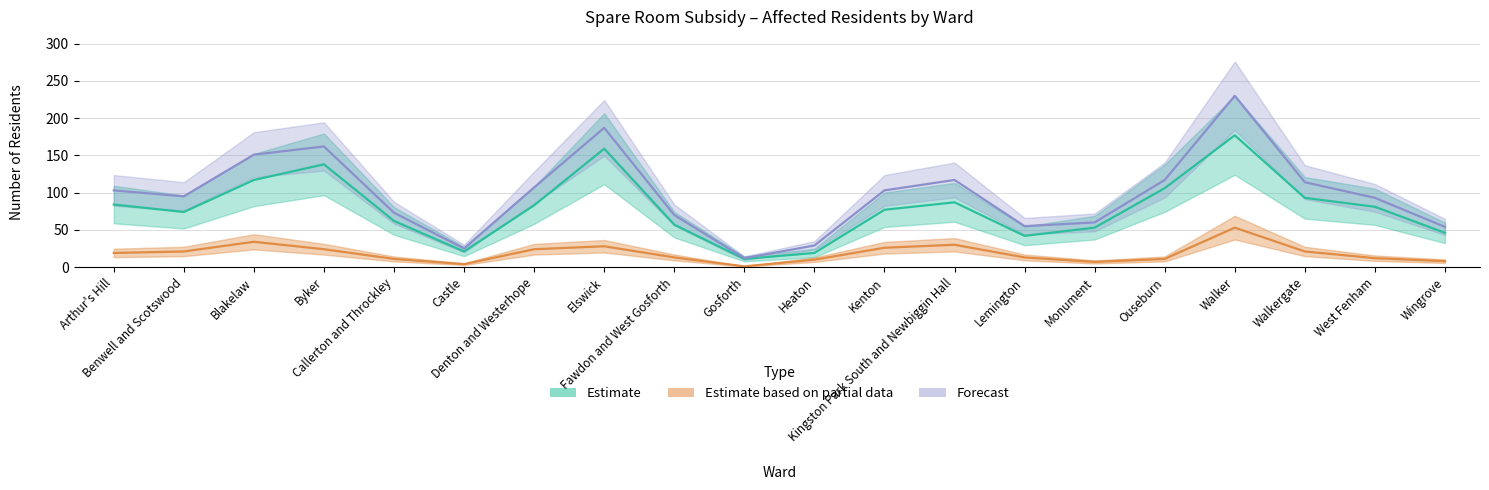

How many data points in Total Affected are above 103?

8